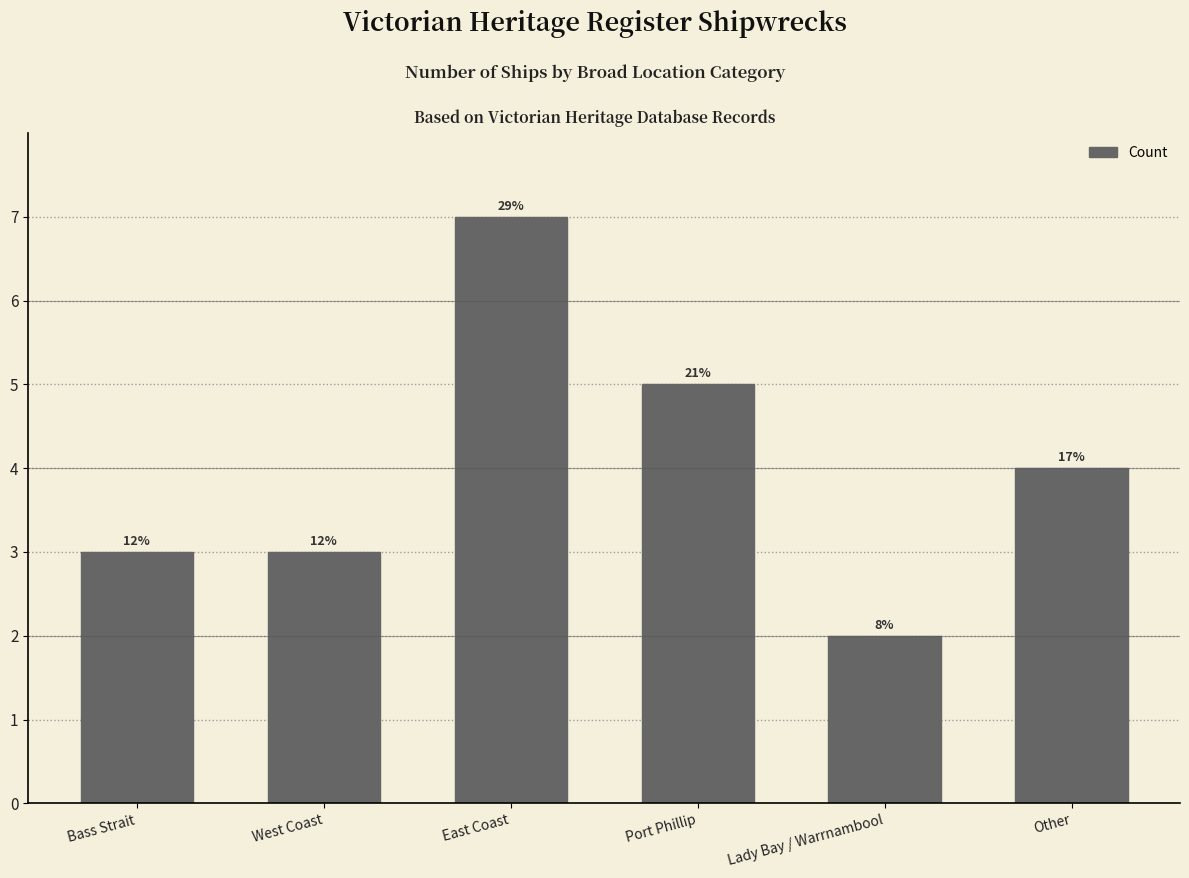

How many bars are there in total?

6